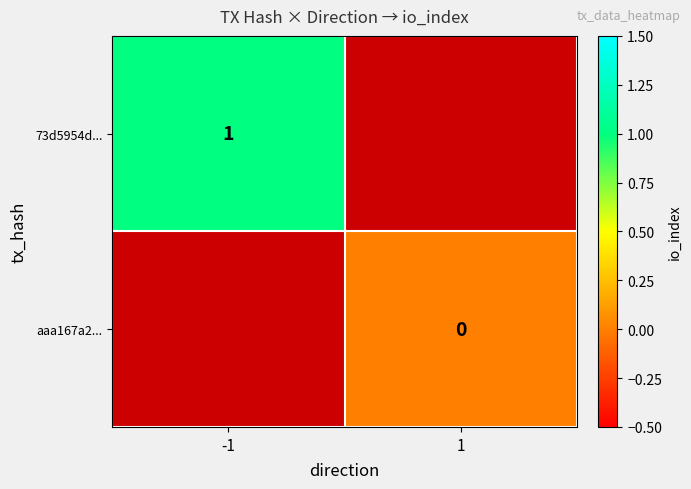

Is the value of aaa167a2... at 1 greater than the value of 73d5954d... at -1?

No